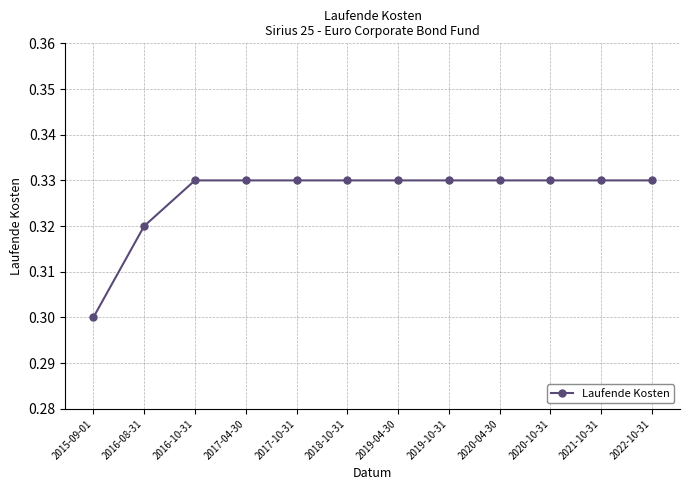

What position from the left is 2018-10-31?

6